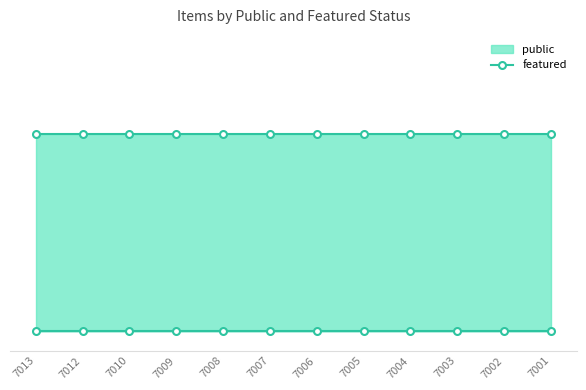

What is the difference between the highest and lowest values at 7010?

1